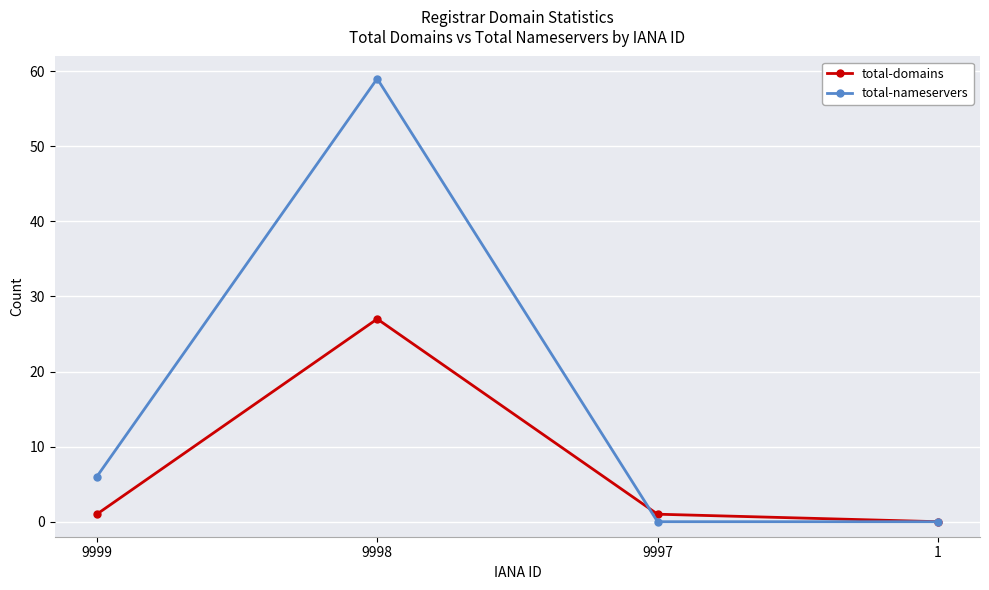

How many data points in total-nameservers are less than 6?

2